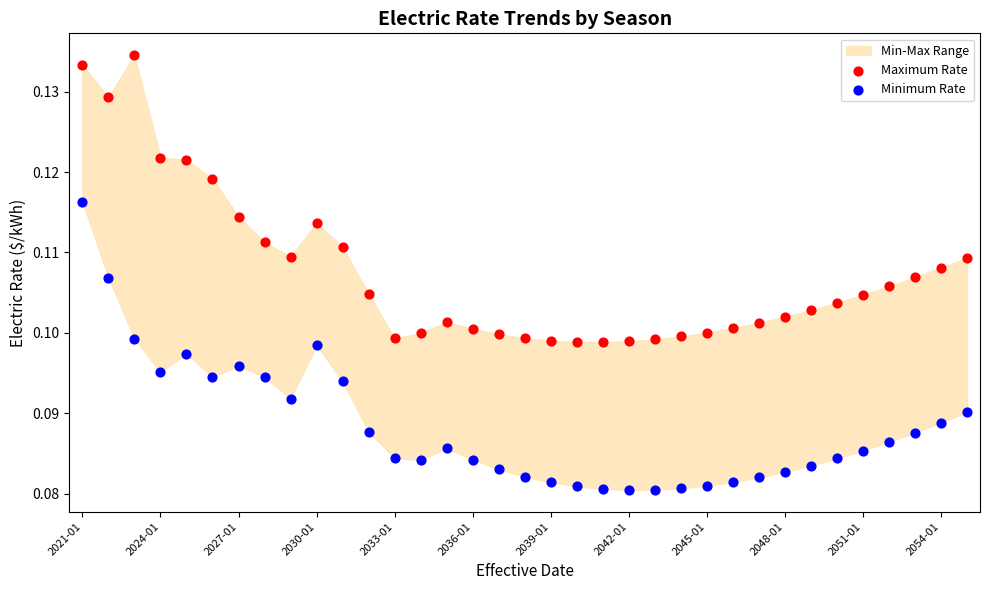

Which series reaches the maximum Y coordinate?

Maximum Rate